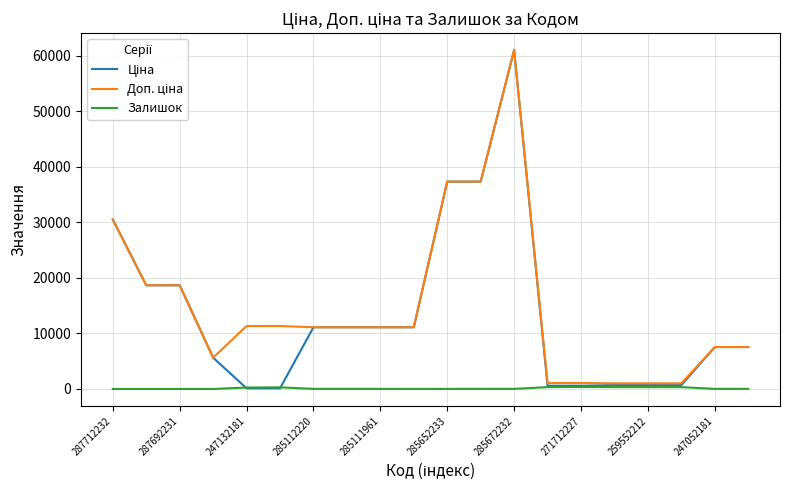

What is the maximum value shown in the chart?

61024.7